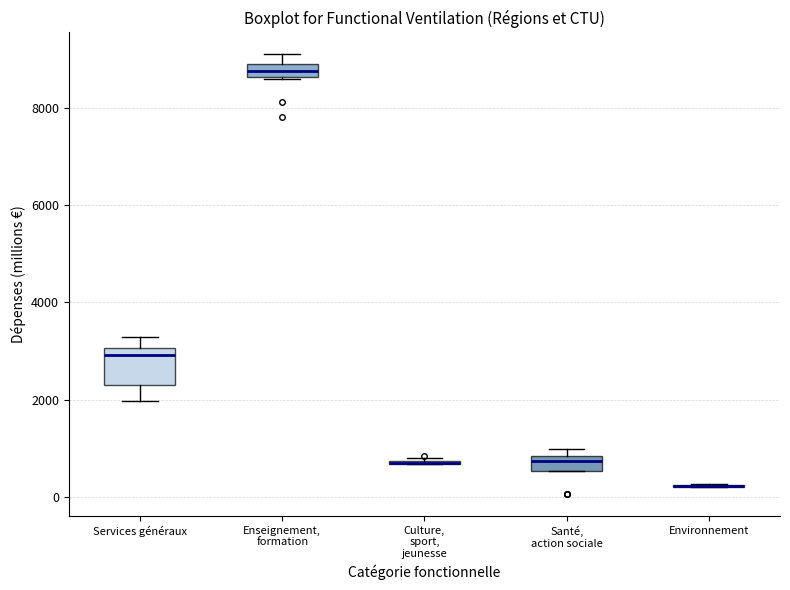

Comparing the boxes themselves (not the whiskers), which one is the tallest?

Services généraux